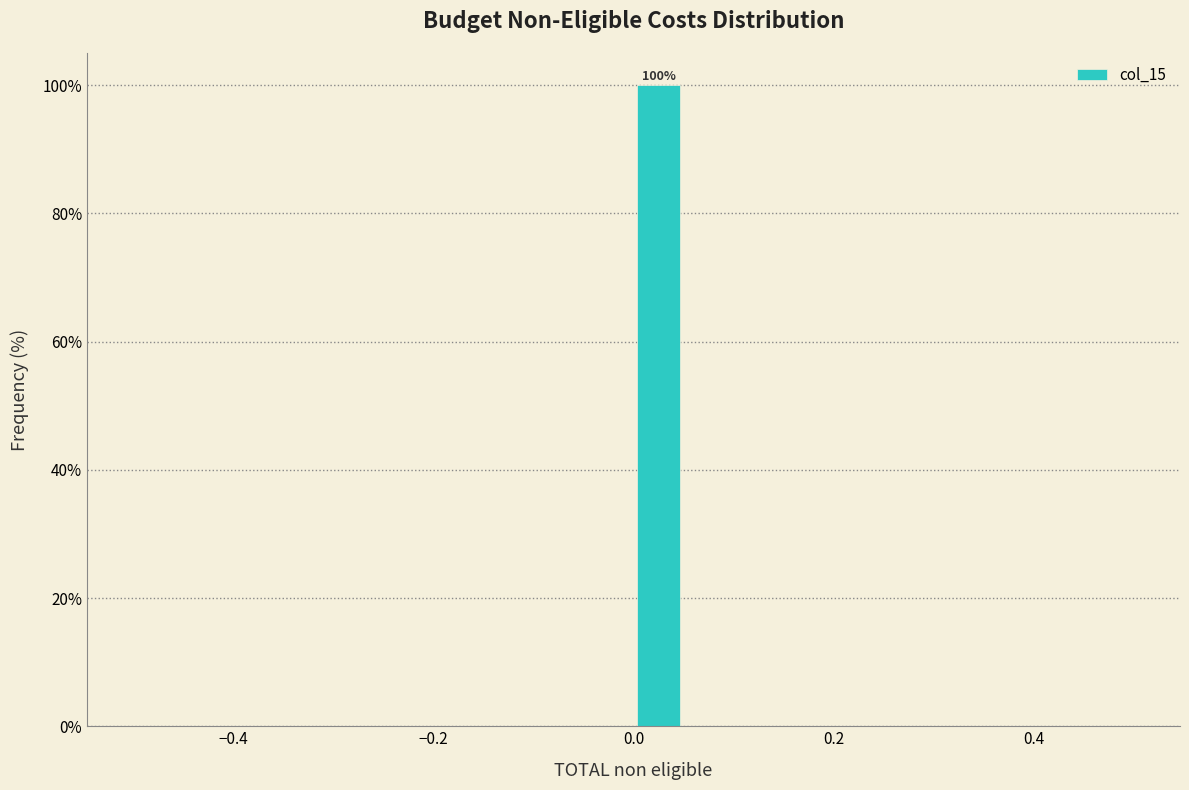

Around what value on the x-axis is the tallest bar? Give the approximate position of its centre, as read against the axis.

0.02